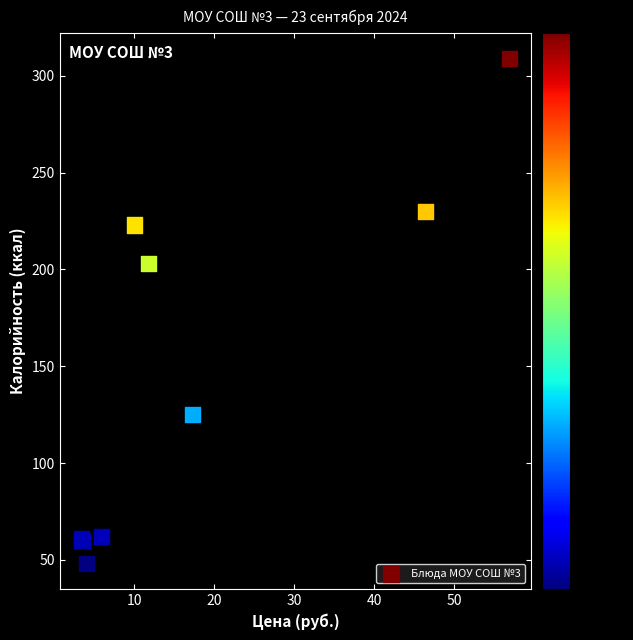

What Y value in the scatter plot is closest to 178?

203